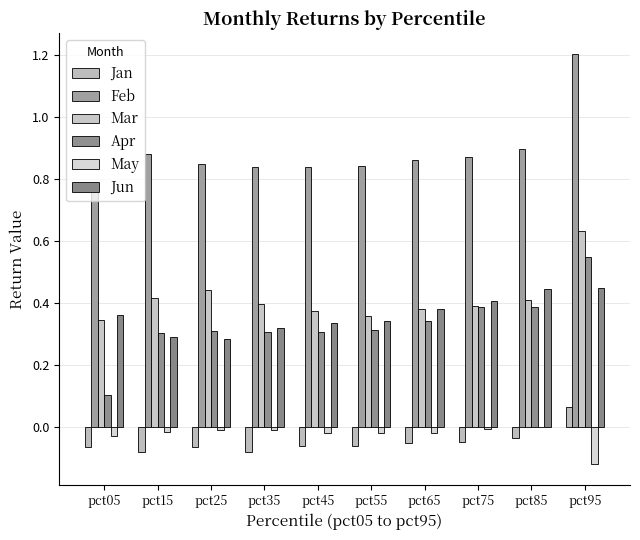

Are the bars grouped side by side (vs. stacked)?

Yes